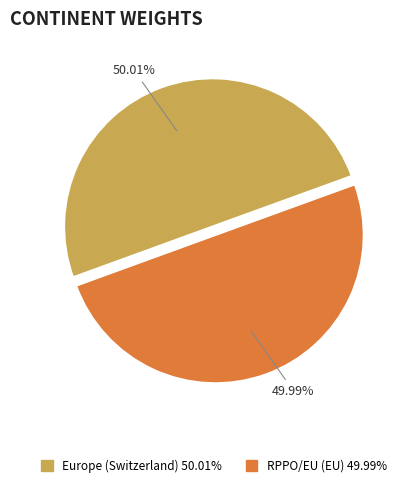

Is there a majority slice in this chart?

Yes